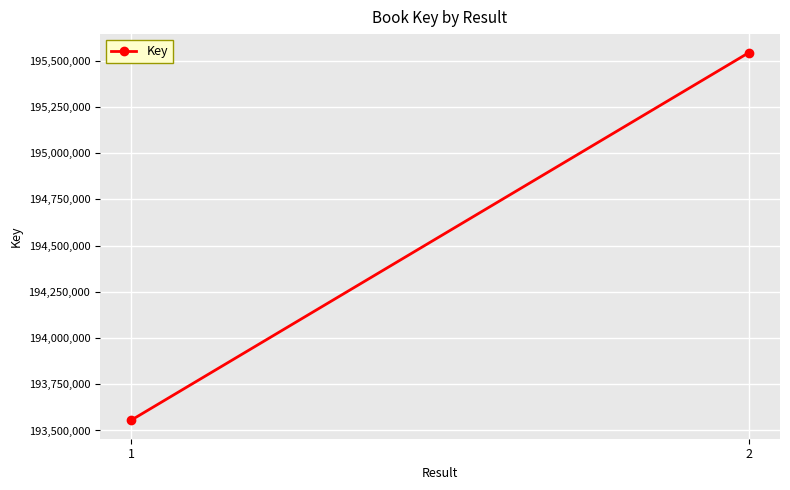

What is the difference between the maximum and minimum values?

1988804